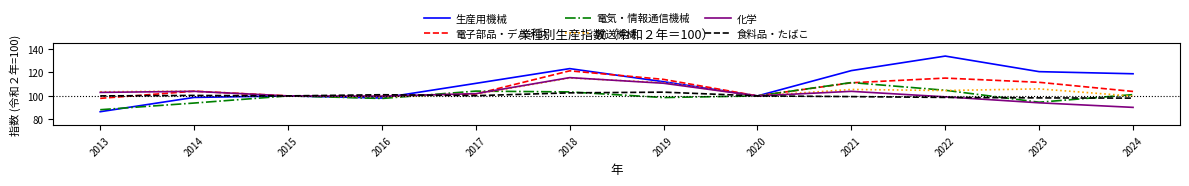

Is the value of 食料品・たばこ at 2018 greater than the value of 生産用機械 at 2015?

Yes